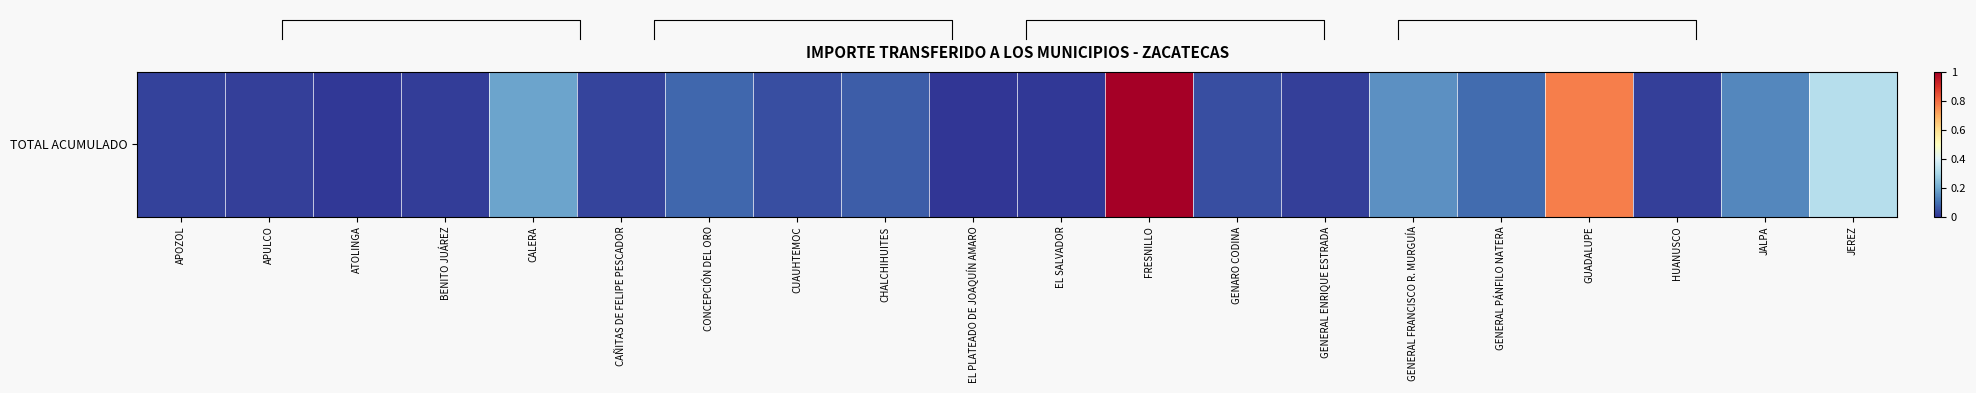

List the labels in order of value, largest first.

FRESNILLO, GUADALUPE, JEREZ, CALERA, GENERAL FRANCISCO R. MURGUÍA, JALPA, GENERAL PÁNFILO NATERA, CONCEPCIÓN DEL ORO, CHALCHIHUITES, CUAUHTEMOC, GENARO CODINA, CAÑITAS DE FELIPE PESCADOR, APOZOL, HUANUSCO, APULCO, GENERAL ENRIQUE ESTRADA, BENITO JUÁREZ, ATOLINGA, EL SALVADOR, EL PLATEADO DE JOAQUÍN AMARO